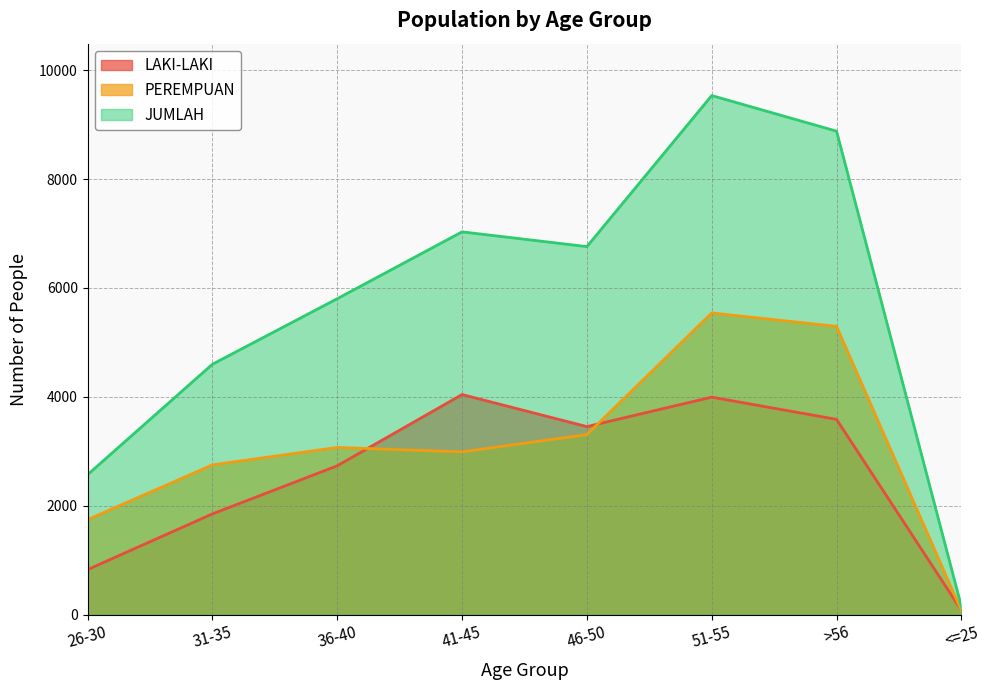

How many interior local valleys does the LAKI-LAKI series have?

1